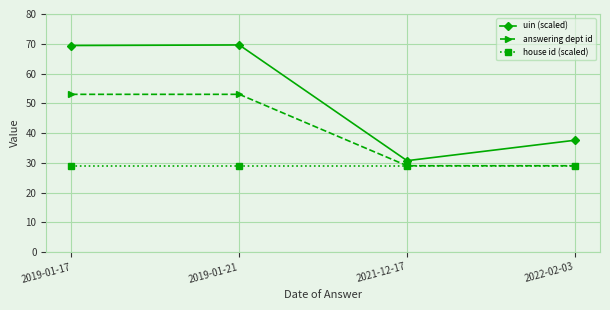

Rank the series by their average value, from highest to lowest.

uin (scaled), answering dept id, house id (scaled)